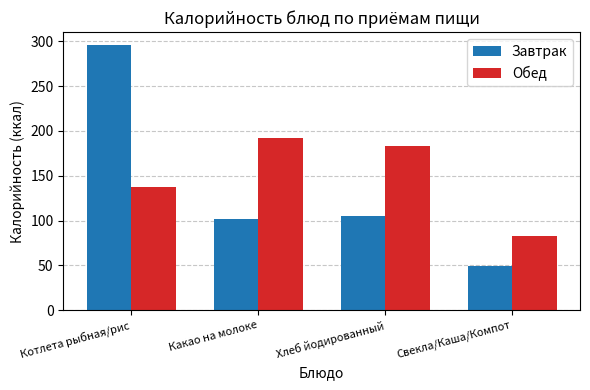

What are all the series names shown in the legend?

Завтрак, Обед